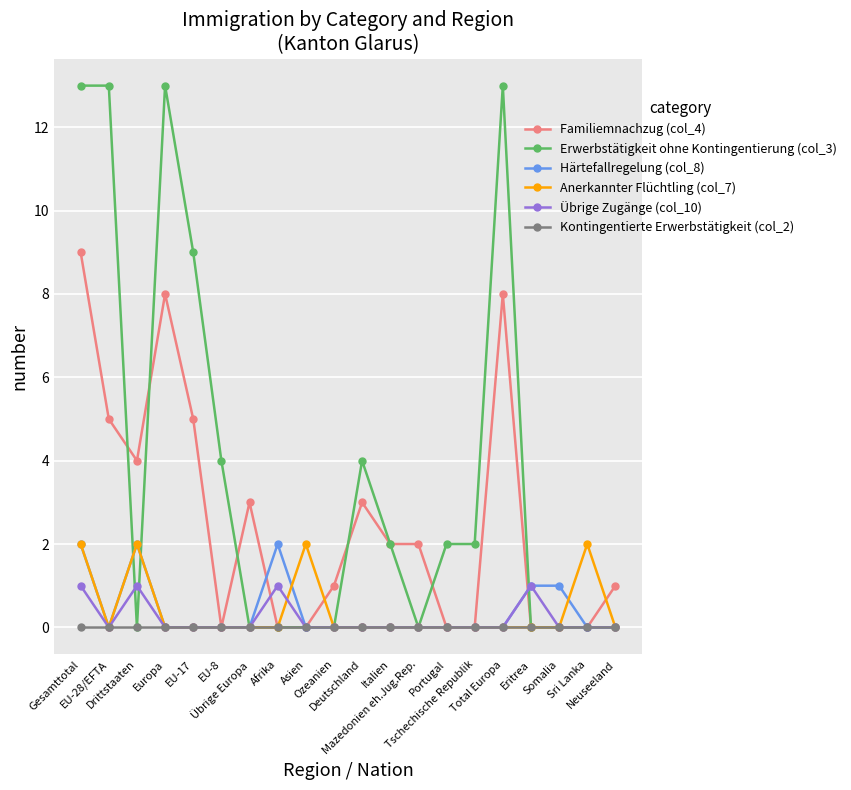

Which series has the widest spread of values?

Erwerbstätigkeit ohne Kontingentierung (col_3)